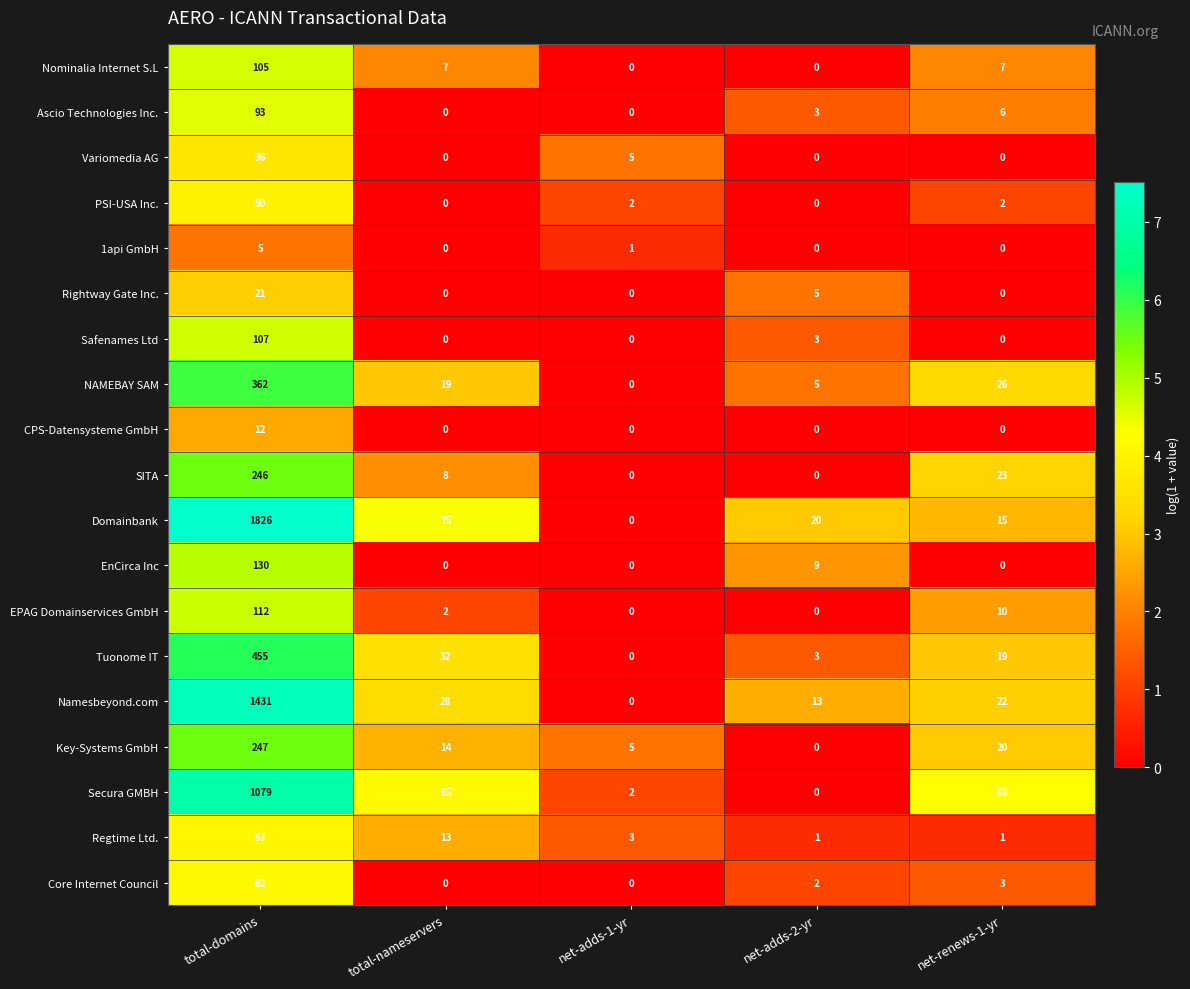

Is the value of 1api GmbH at net-adds-2-yr greater than the value of NAMEBAY SAM at net-adds-2-yr?

No